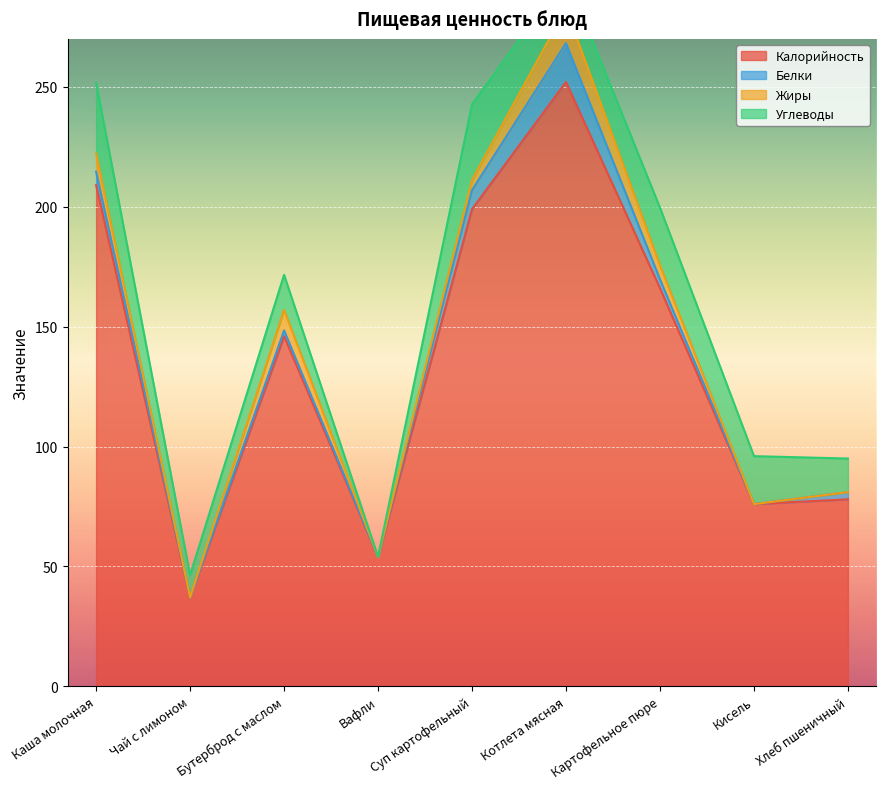

True or false: Жиры and Калорийность cross at least once.

False